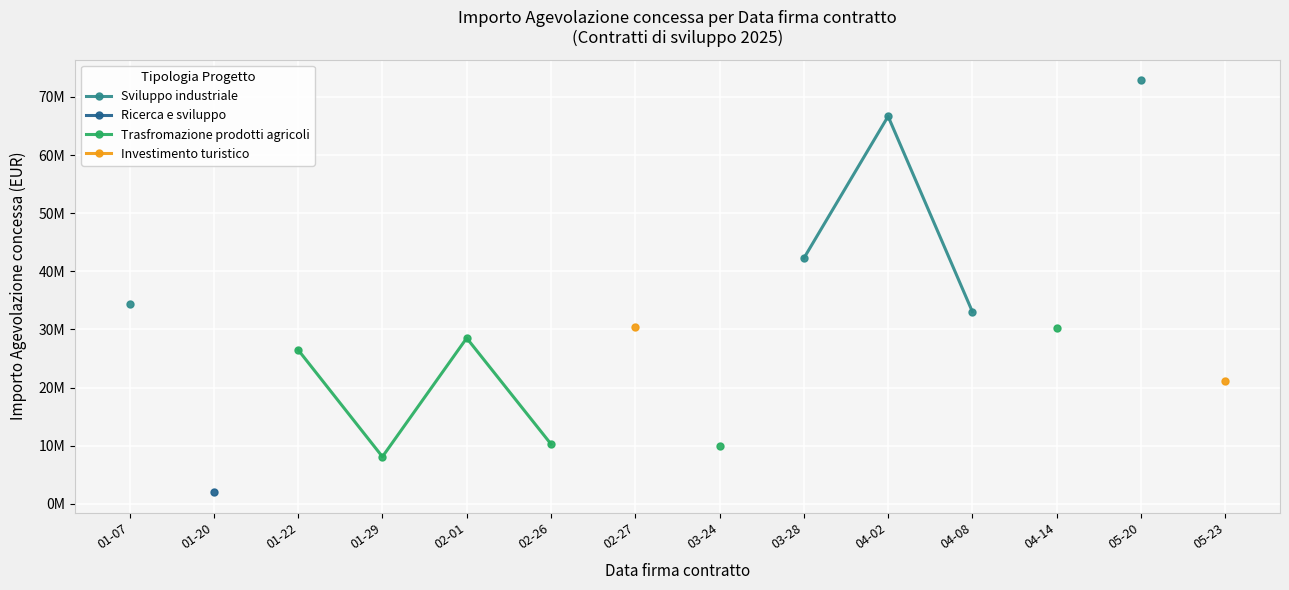

How many values in Investimento turistico are above zero?

2